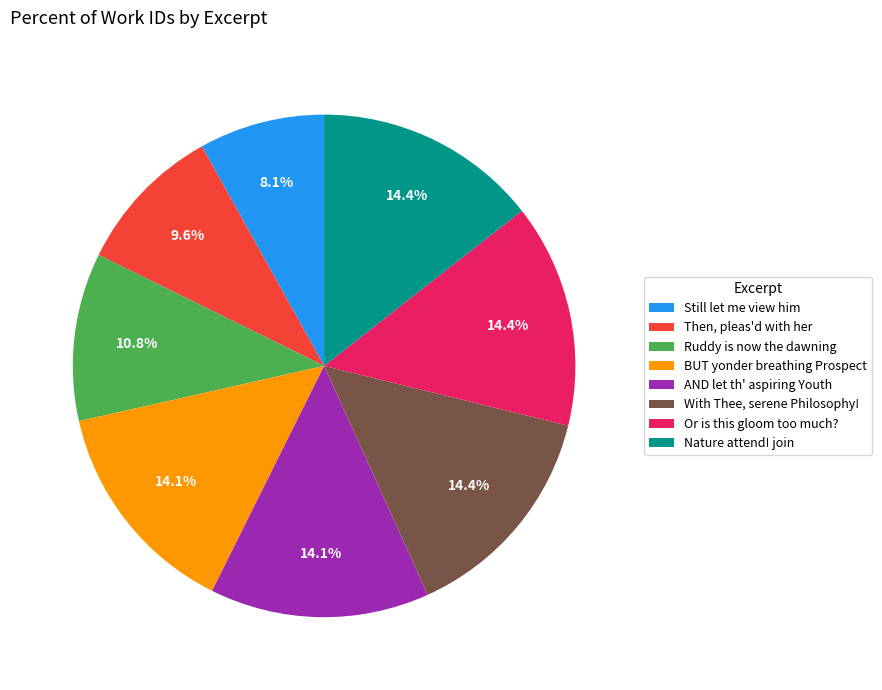

Which slice is the smallest?

Still let me view him